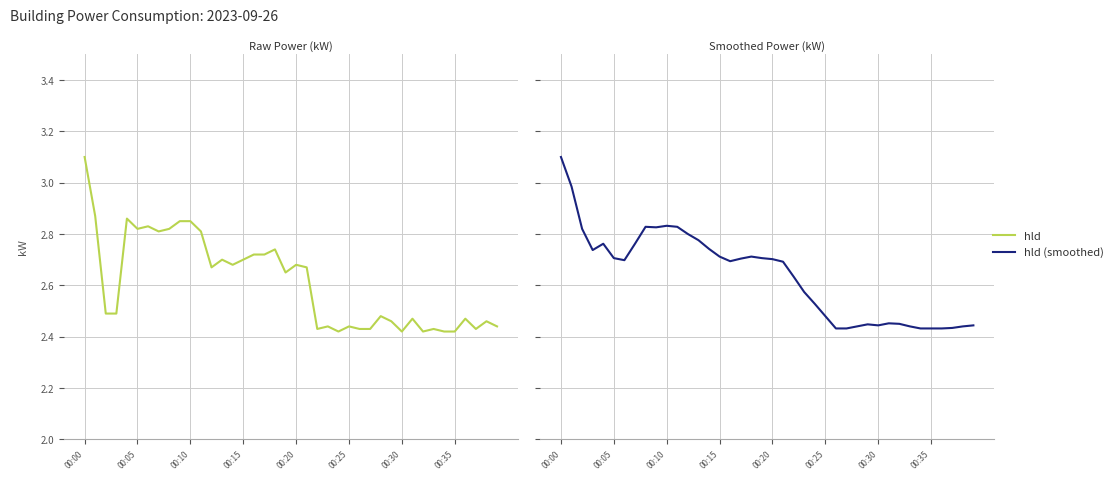

What is the smallest value displayed?

2.4